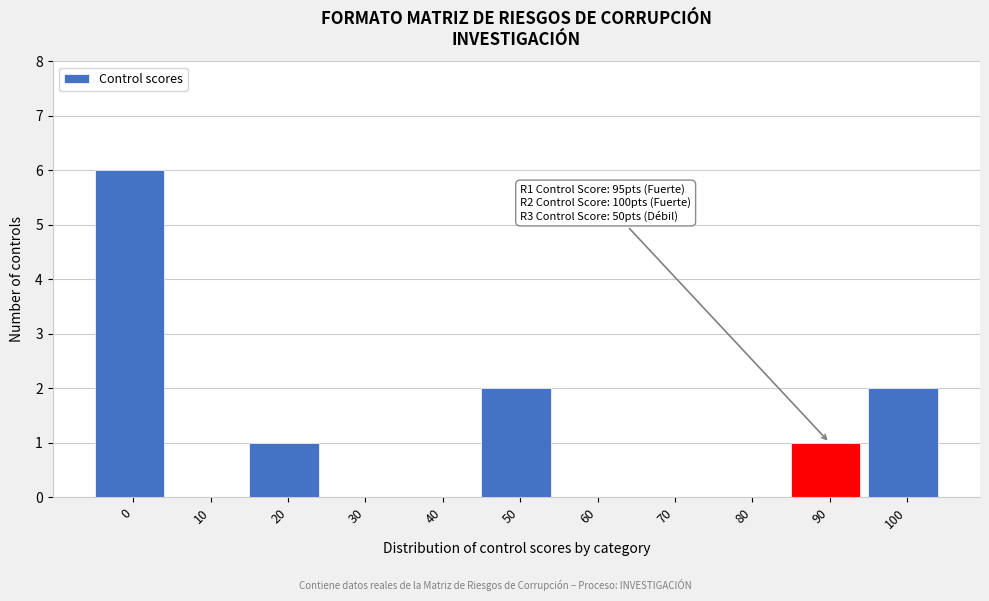

Reading left to right, transcribe all the data shown in this chart.

0=6	10=0	20=1	30=0	40=0	50=2	60=0	70=0	80=0	90=1	100=2